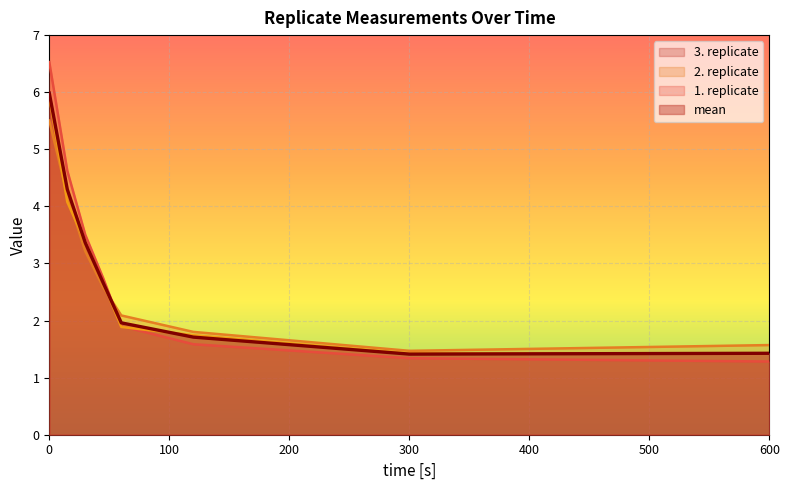

What are all the series names shown in the legend?

3. replicate, 2. replicate, 1. replicate, mean